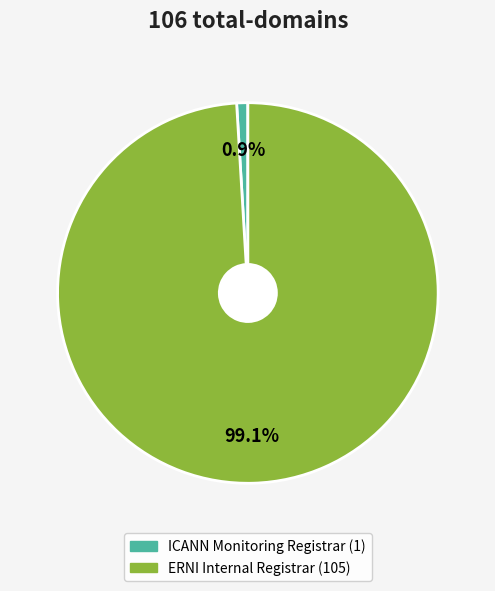

Does ERNI Internal Registrar represent more than half of the total?

Yes